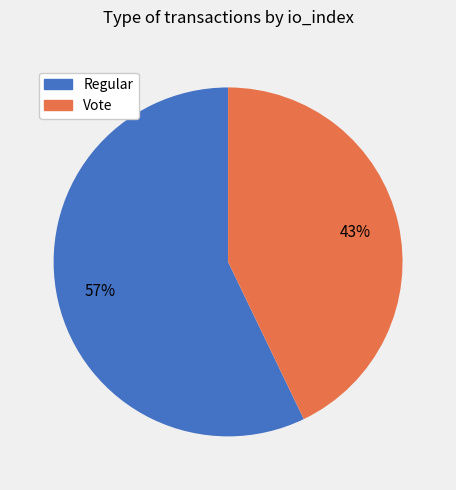

What is the majority slice?

Regular